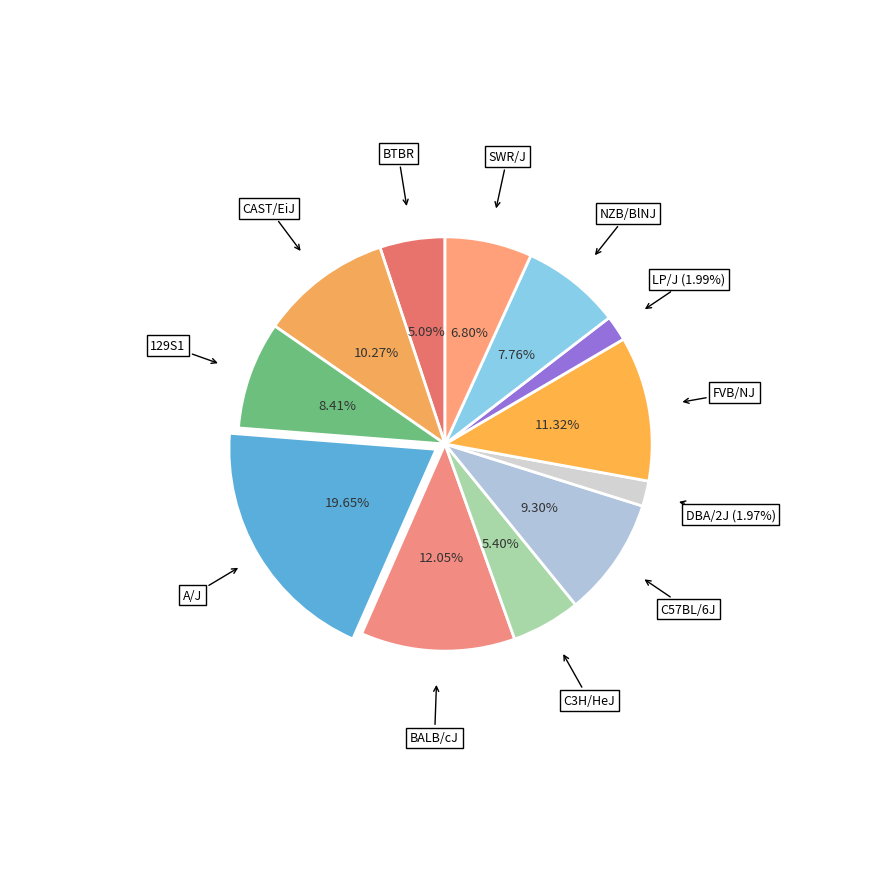

Rank the categories by value from highest to lowest.

A/J, BALB/cJ, FVB/NJ, CAST/EiJ, C57BL/6J, 129S1/SvImJ, NZB/BlNJ, SWR/J, C3H/HeJ, BTBR T<+> Itpr3<tf>/J, LP/J, DBA/2J